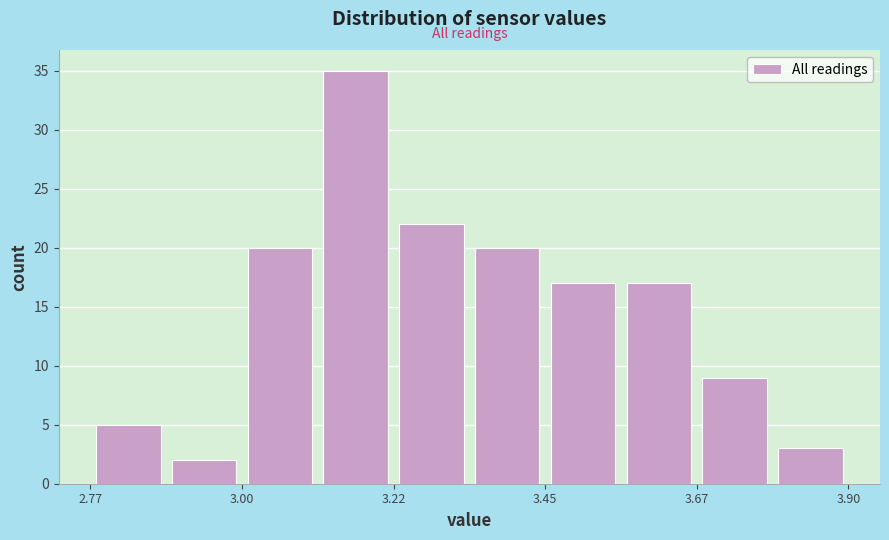

Around what value on the x-axis is the tallest bar? Give the approximate position of its centre, as read against the axis.

3.15